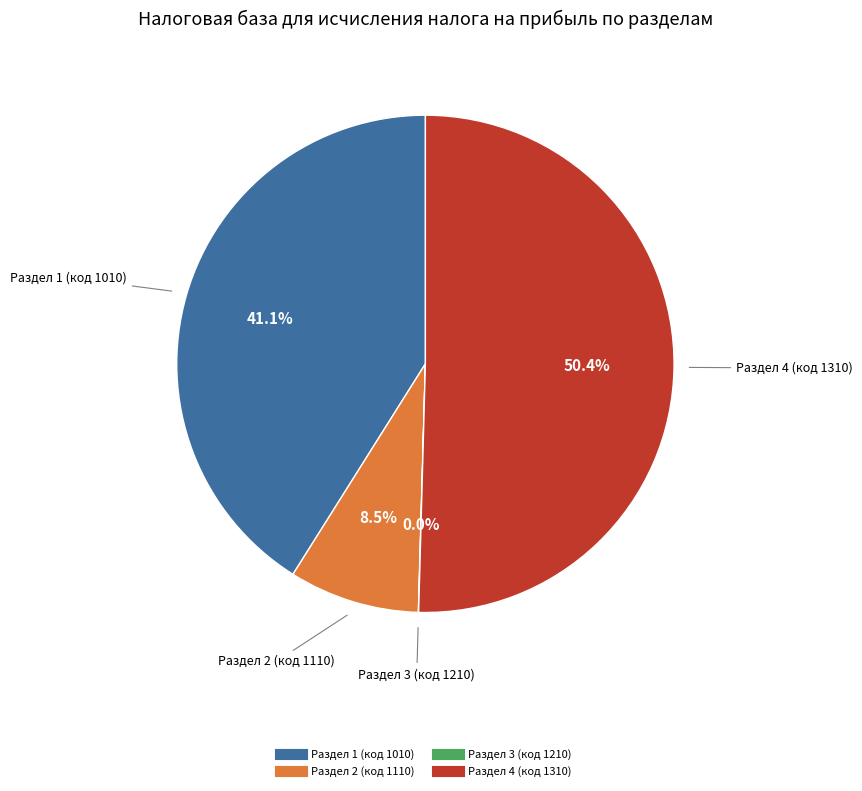

To the nearest percent, what is the difference between the largest and smallest slice percentages?

50%